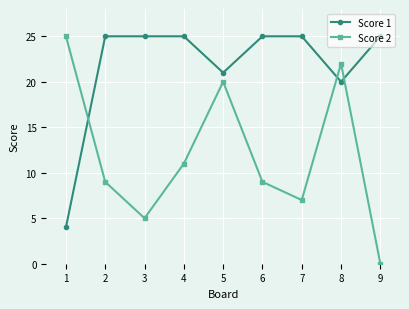

What is the average value of the Score 1 series?

22